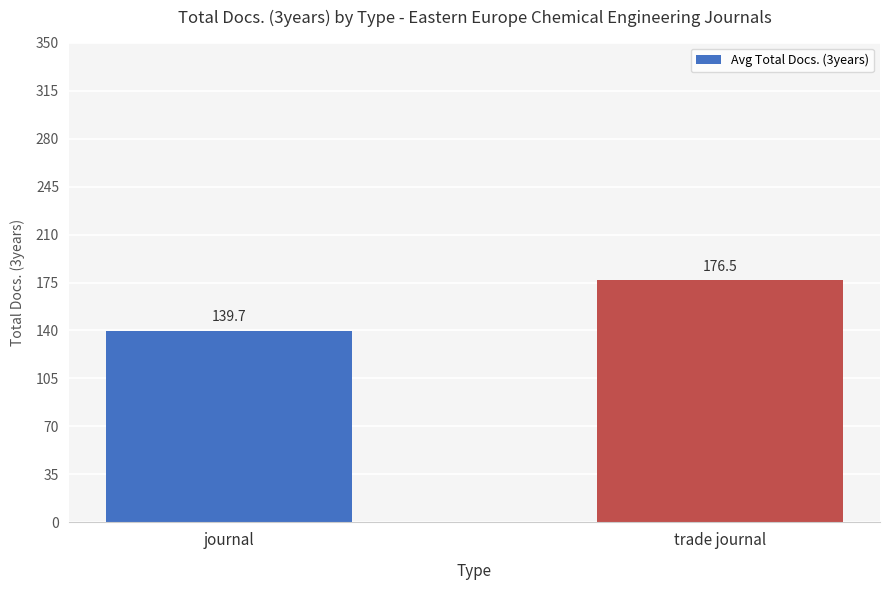

What position from the left is journal?

1